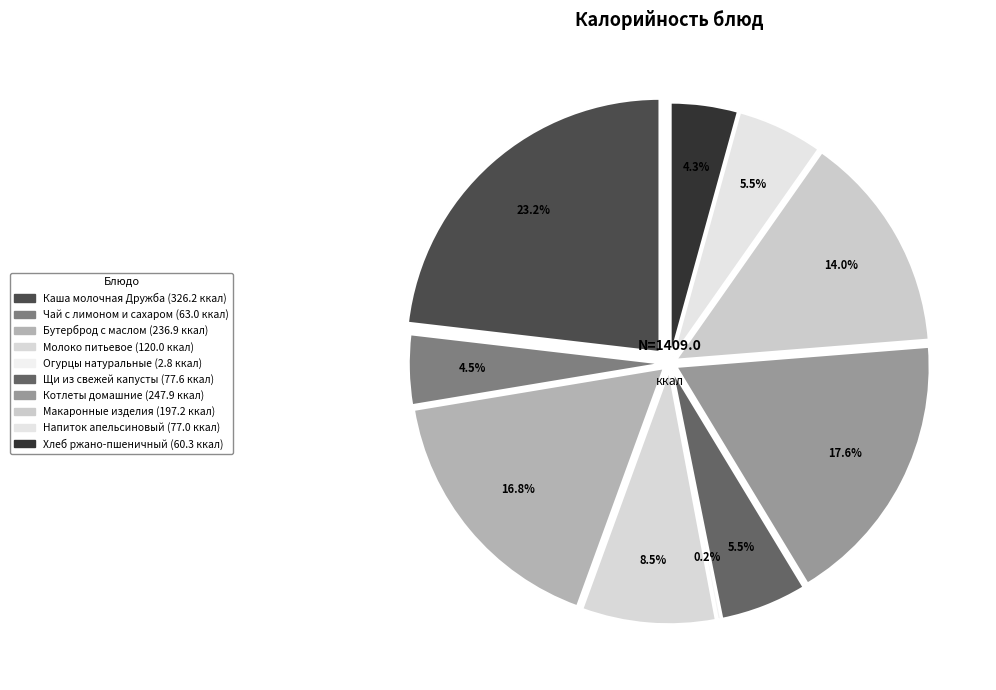

Which slice is the largest?

Каша молочная Дружба